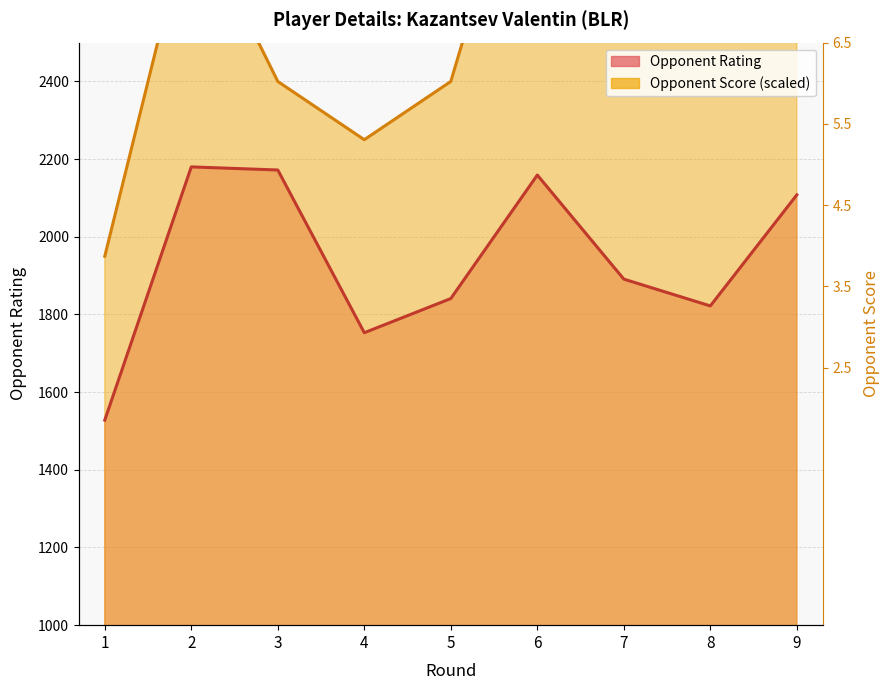

Which series has the widest spread of values?

Opponent Score